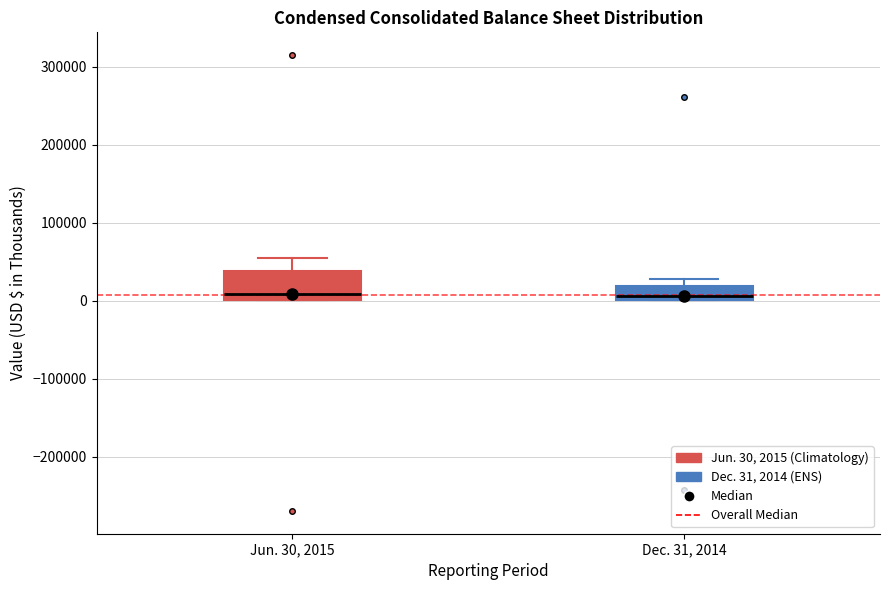

Which box is the tallest, from its lower edge to its upper edge?

Jun. 30, 2015